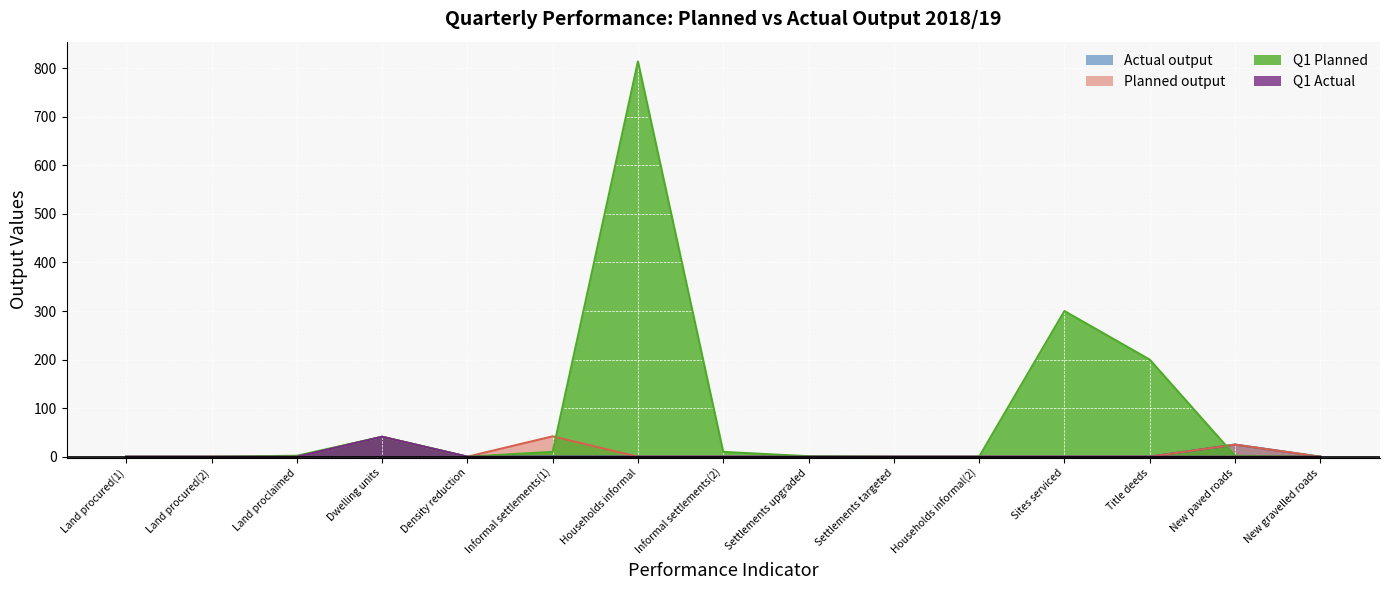

What position from the right is Households informal(2)?

5